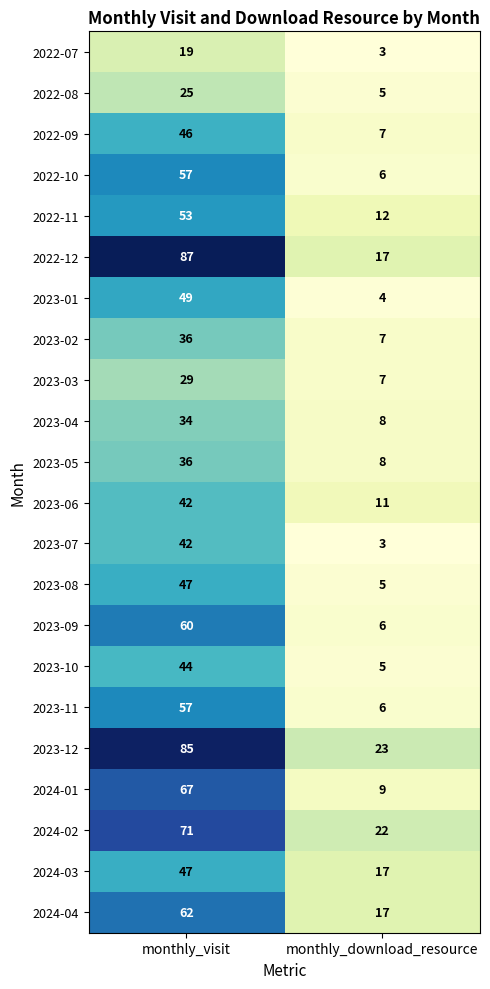

Read the 2023-03 value at monthly_visit, to the nearest 5.

30